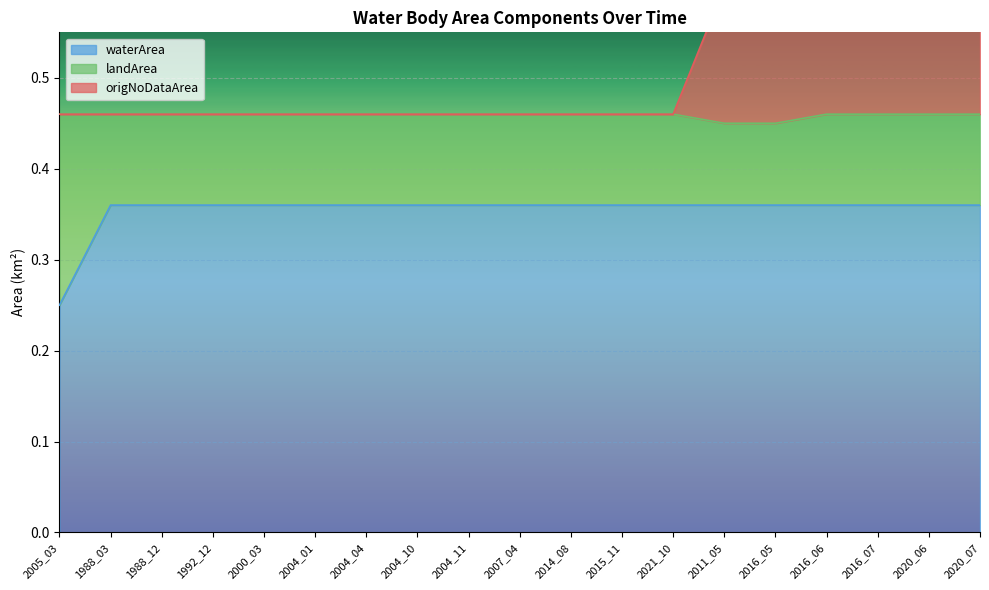

True or false: origNoDataArea and waterArea intersect in this chart.

False